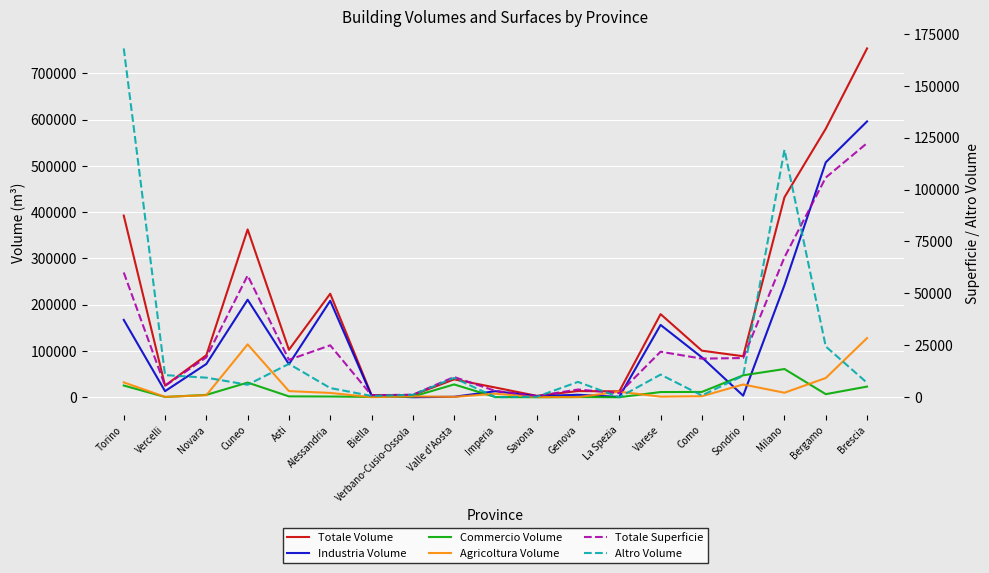

How many lines are shown in the chart?

6